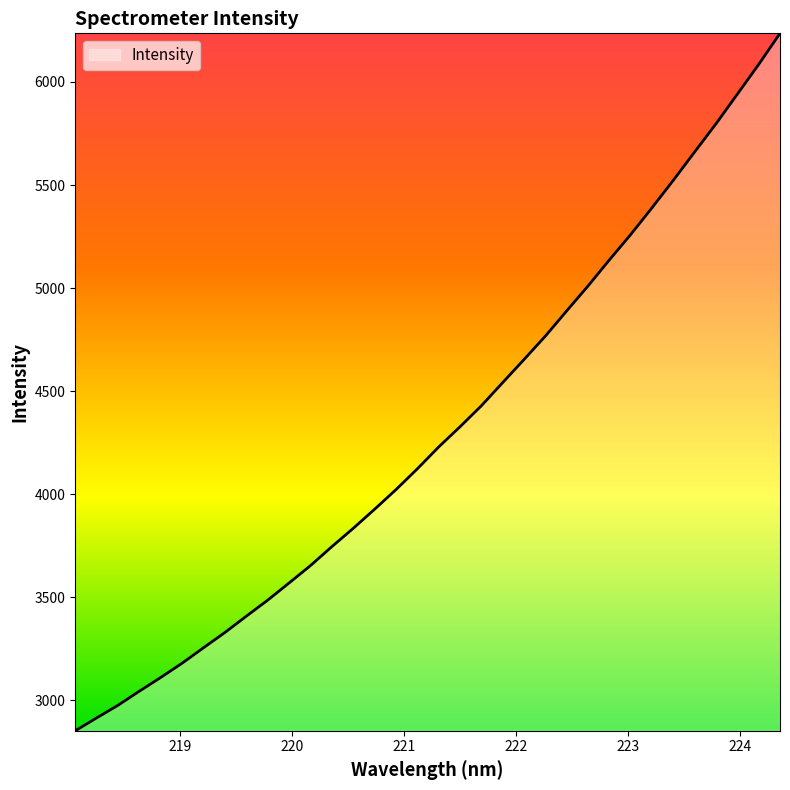

What is the maximum value shown in the chart?

6236.0